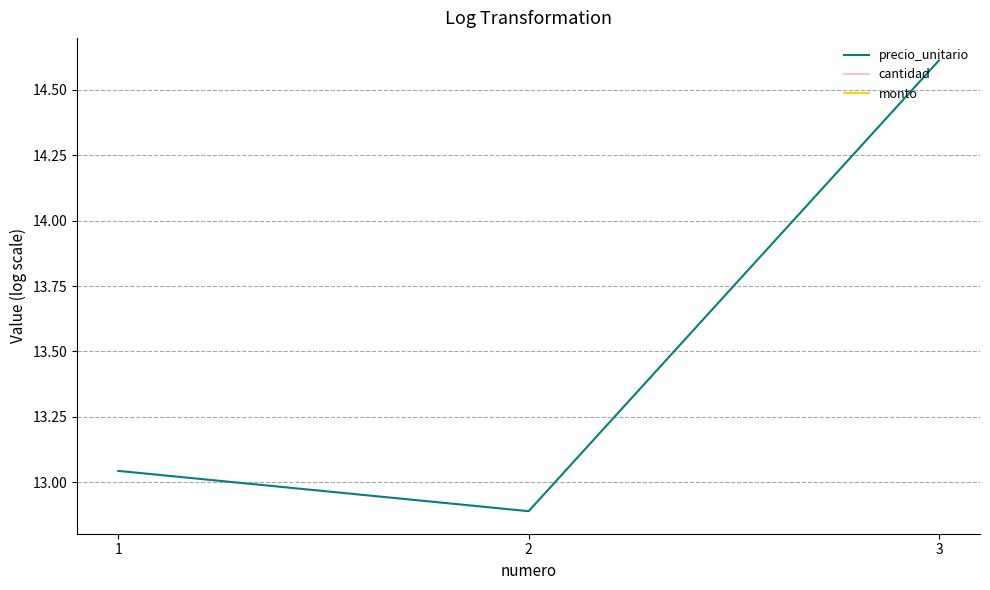

Is it true that precio_unitario equals 12.9 at 2?

True